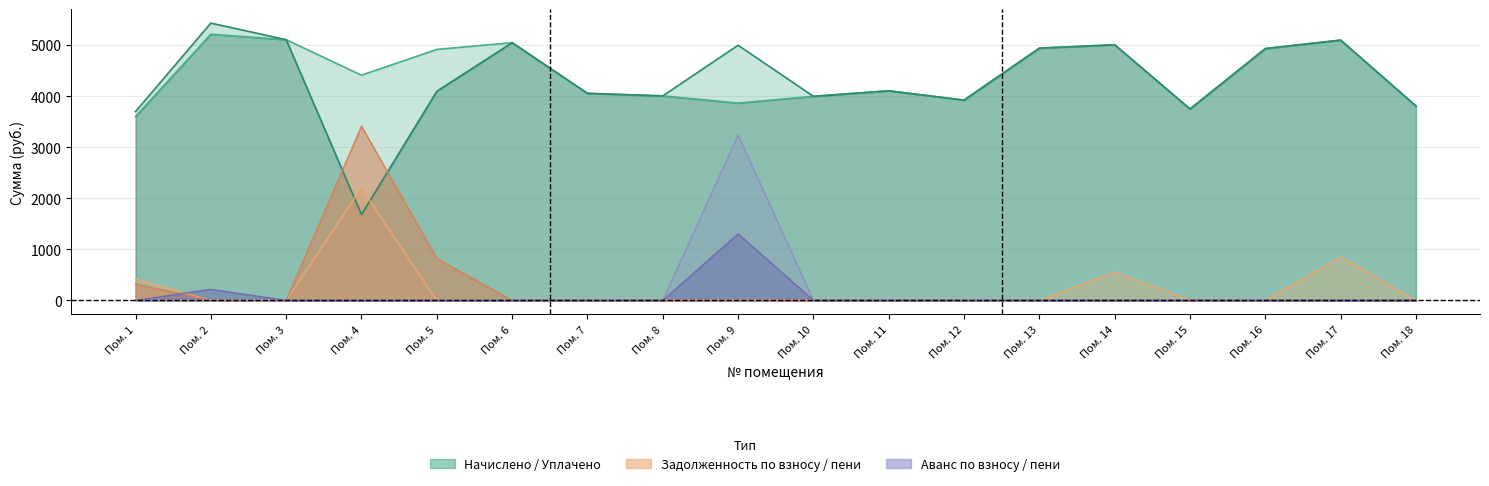

Does the chart have visible grid lines?

Yes